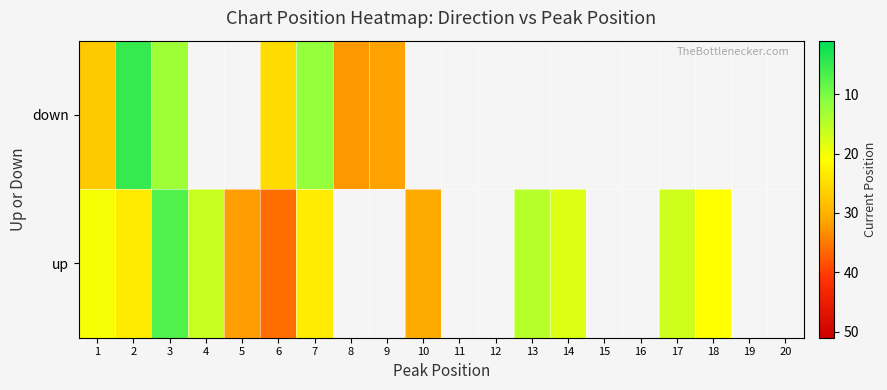

At which label is up closest to 21?

18